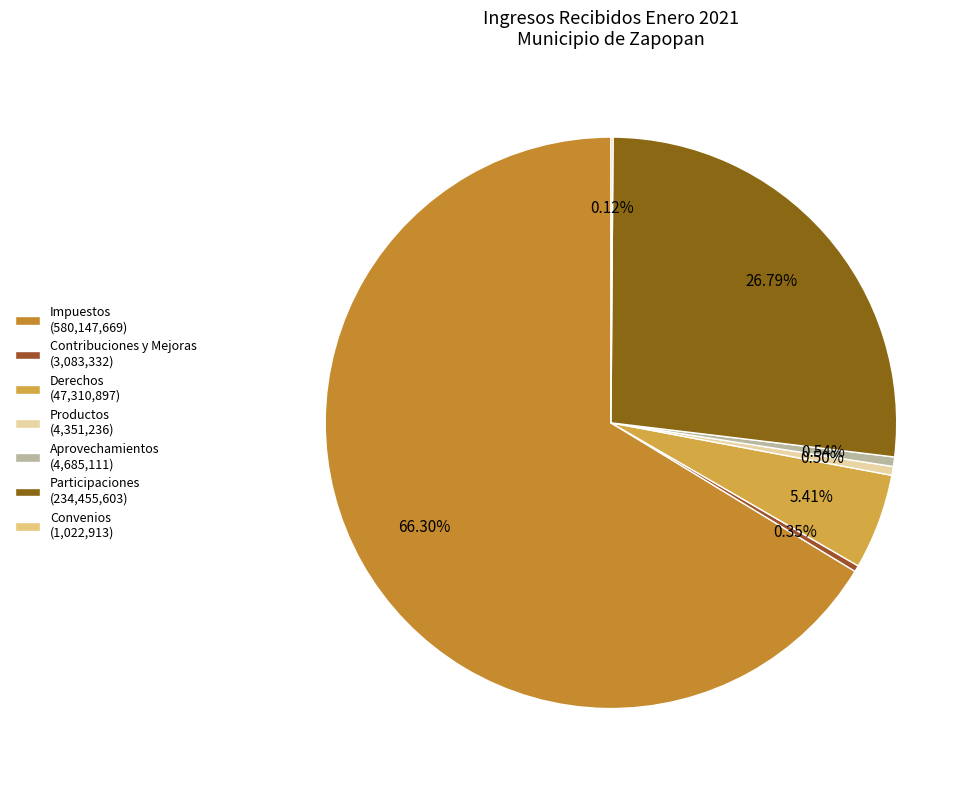

Does any single category account for the majority?

Yes